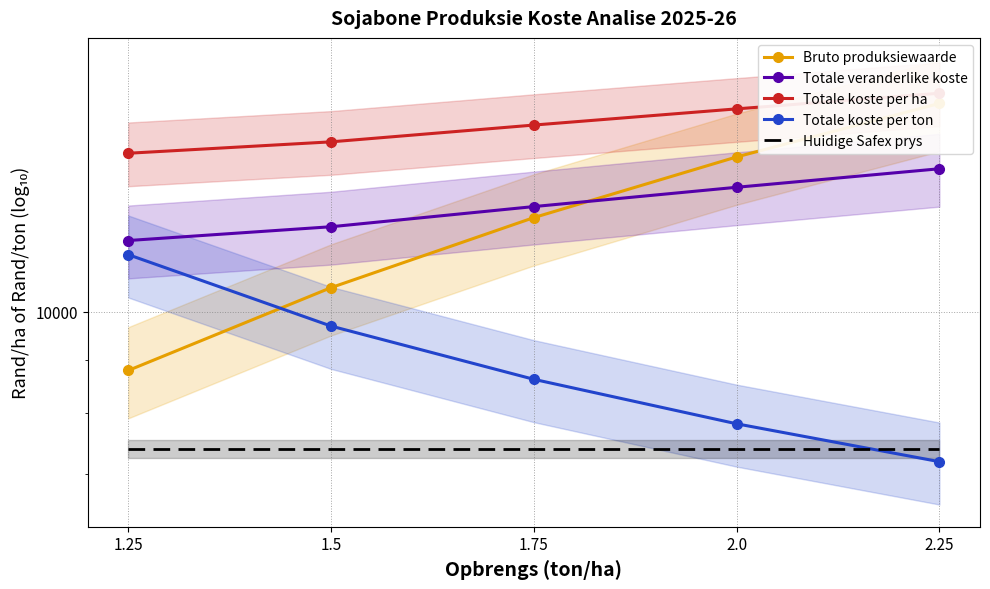

What is the approximate value of Bruto produksiewaarde at 1.75?

12304.2